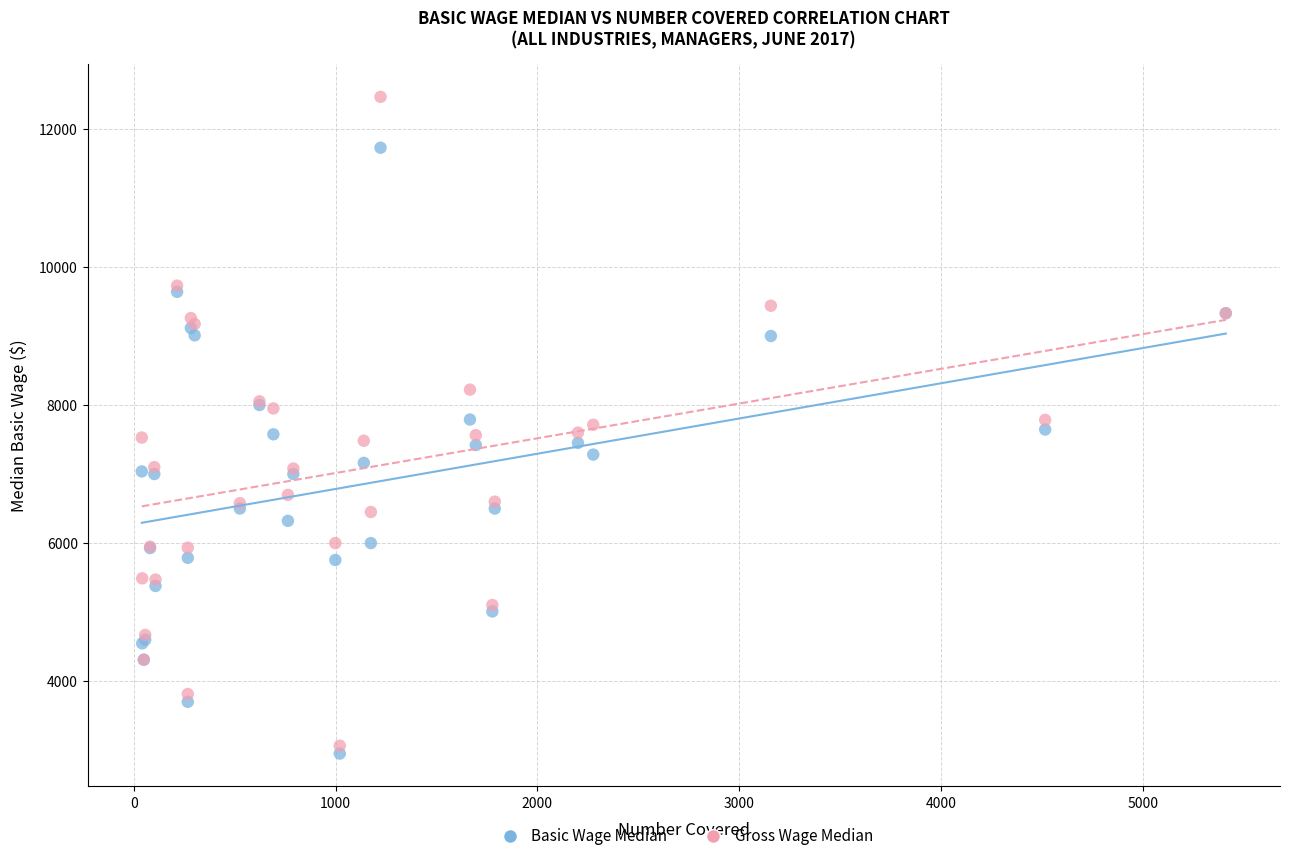

Which series has the largest Y range (max minus min)?

Gross Wage Median